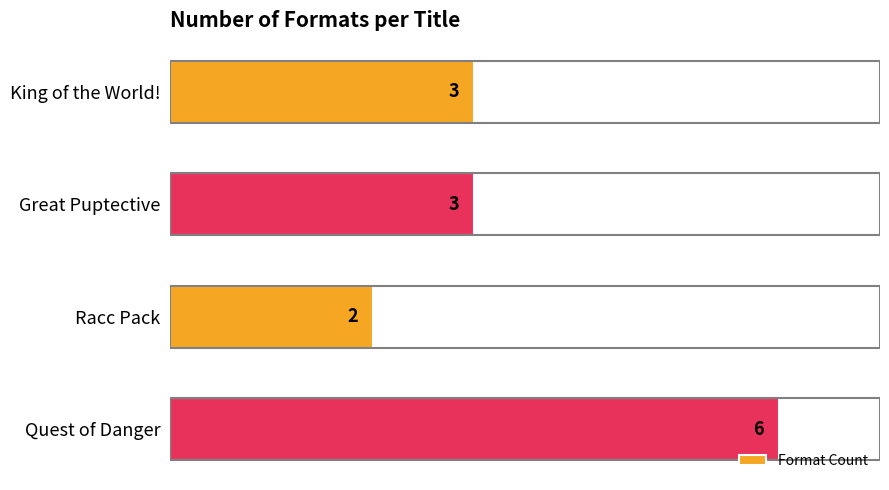

Reading bottom to top, extract all data points from this chart.

6	2	3	3